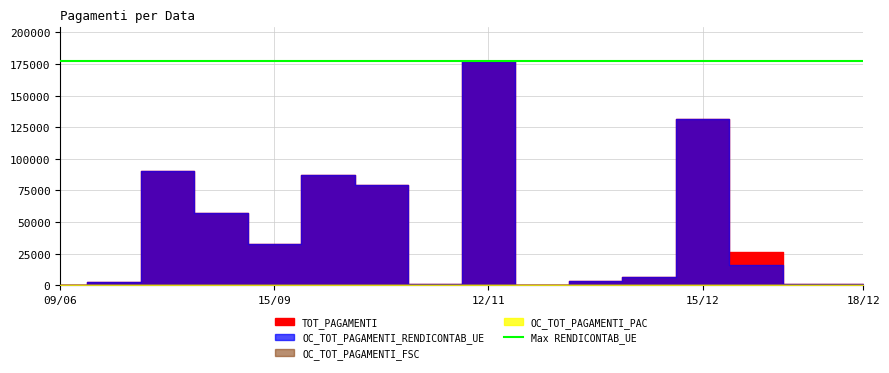

True or false: OC_TOT_PAGAMENTI_PAC and TOT_PAGAMENTI intersect in this chart.

False